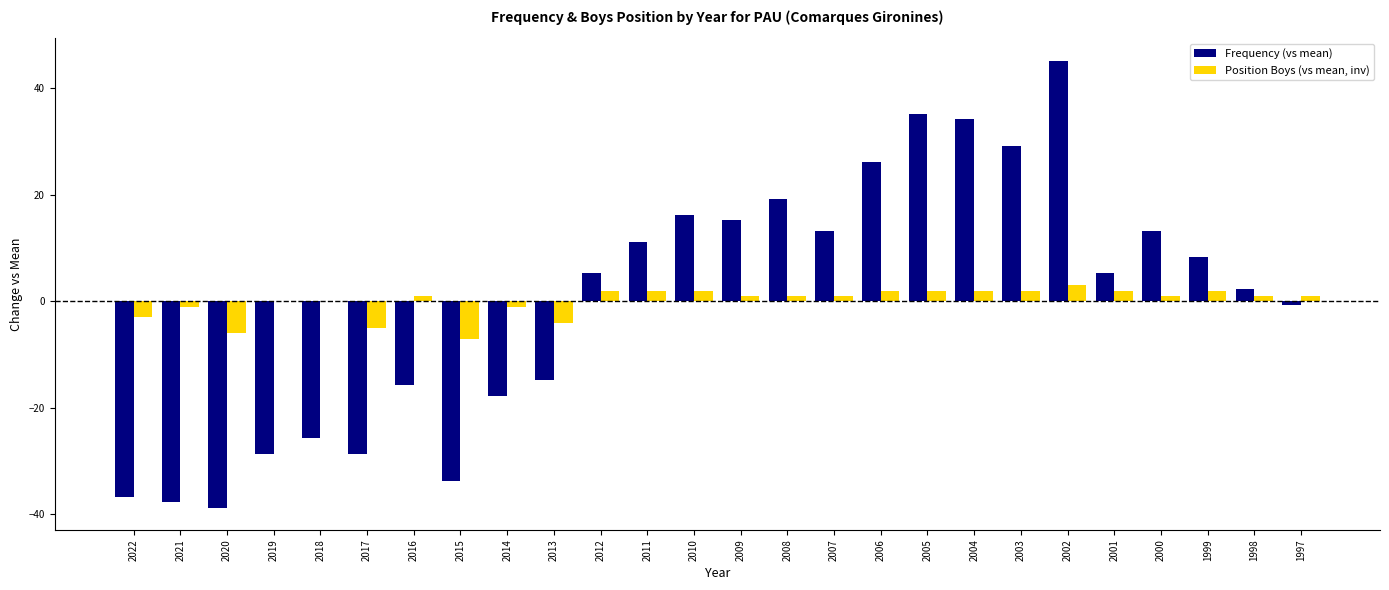

At which category does the chart reach its peak across all series?

2002